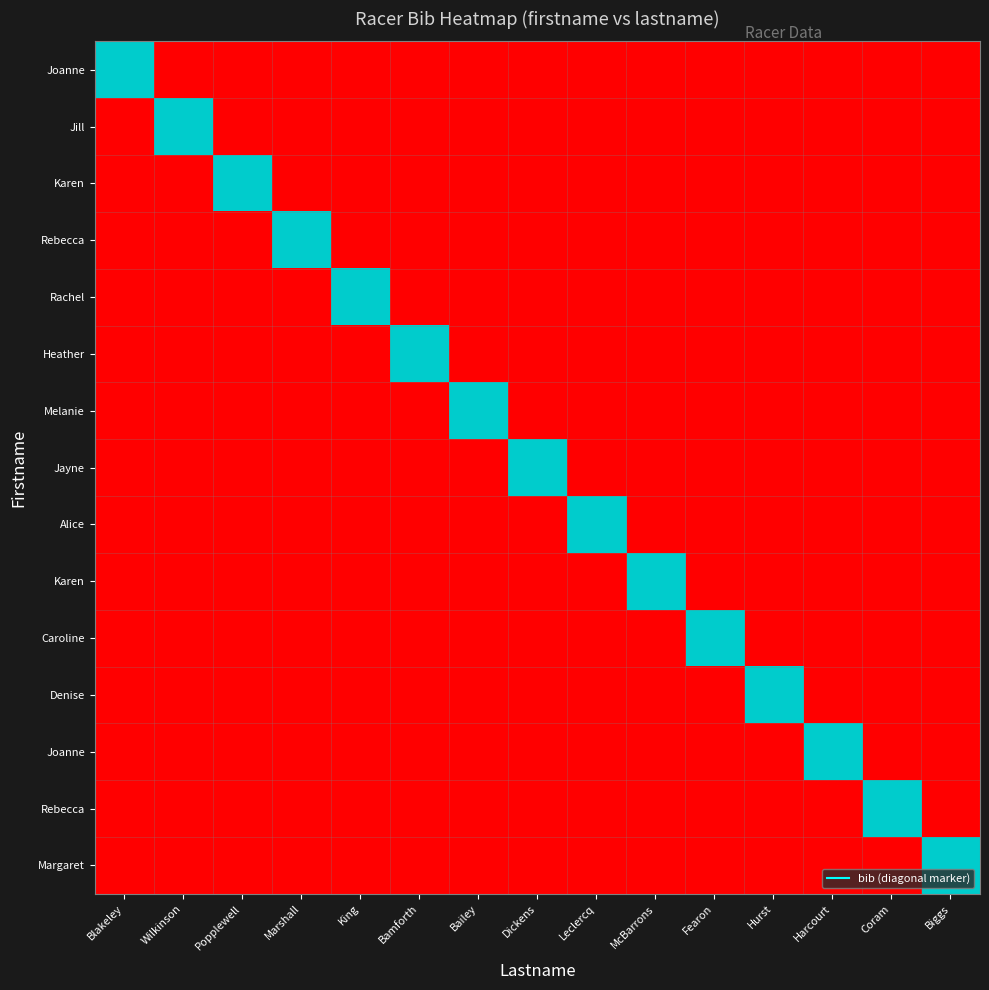

At which category does the chart reach its peak across all series?

Blakeley